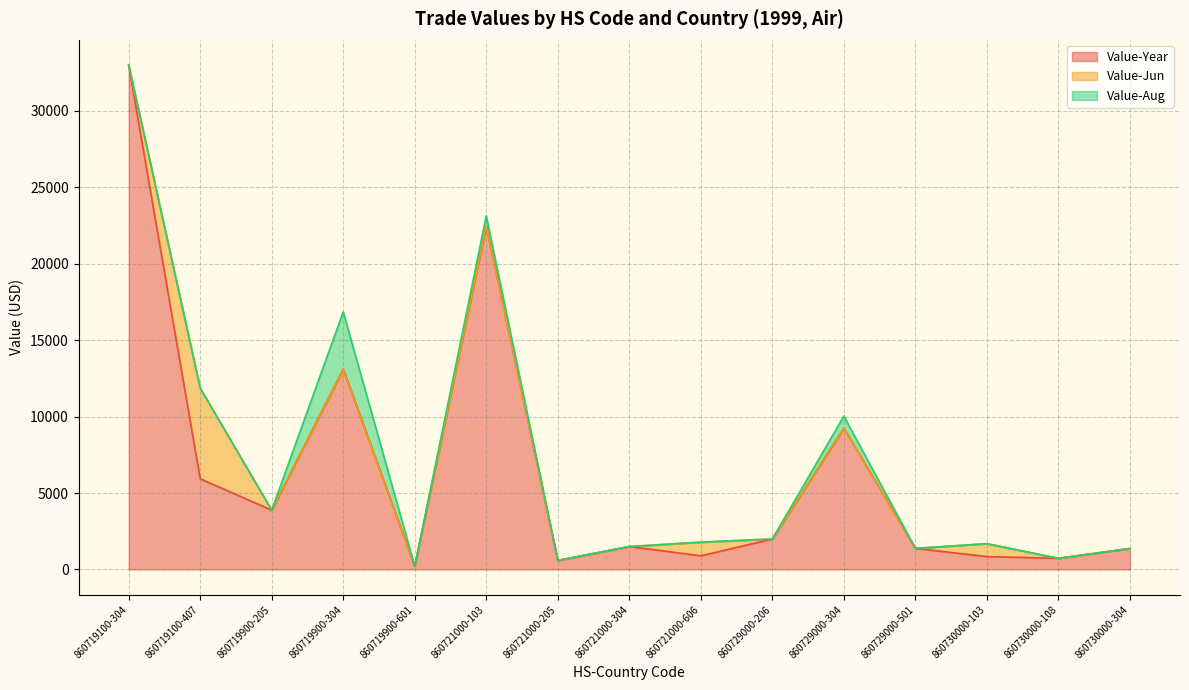

Where is the first local minimum for Value-Year?

860719900-205